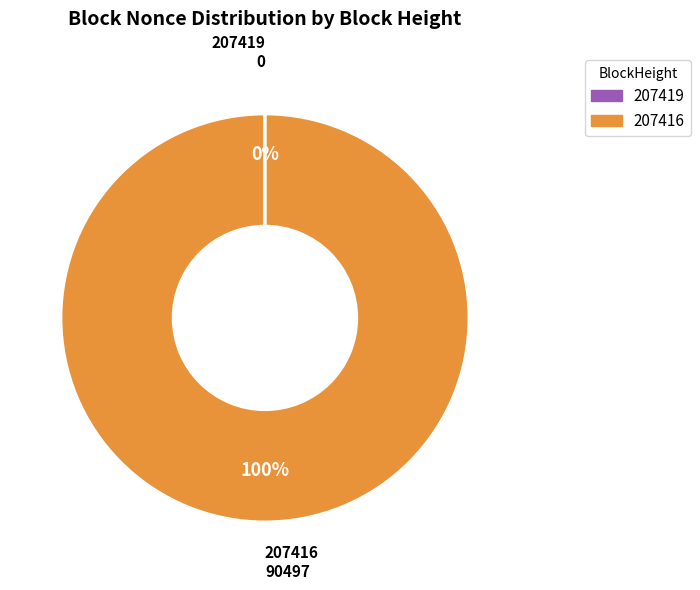

Which slice is the largest?

207416